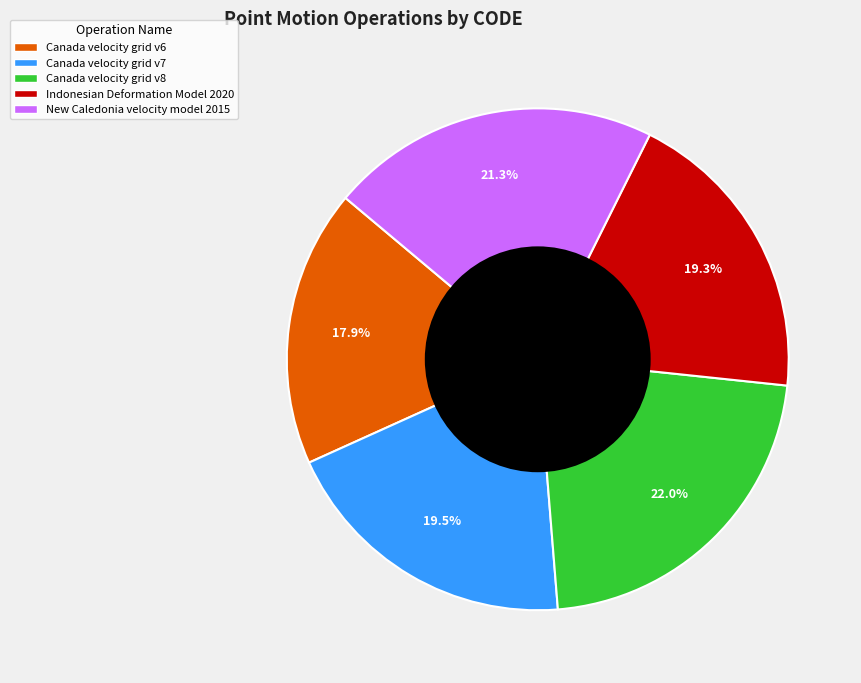

Approximately how many times larger is the value at Canada velocity grid v6 compared to Canada velocity grid v8?

0.8